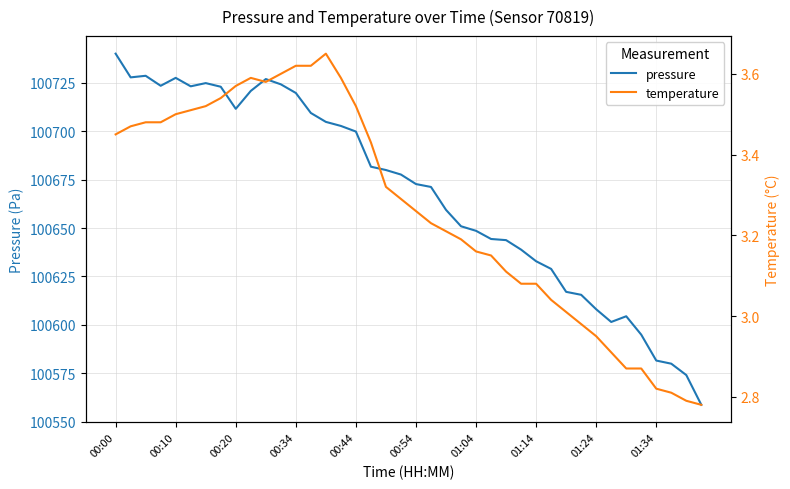

True or false: pressure and temperature intersect in this chart.

False